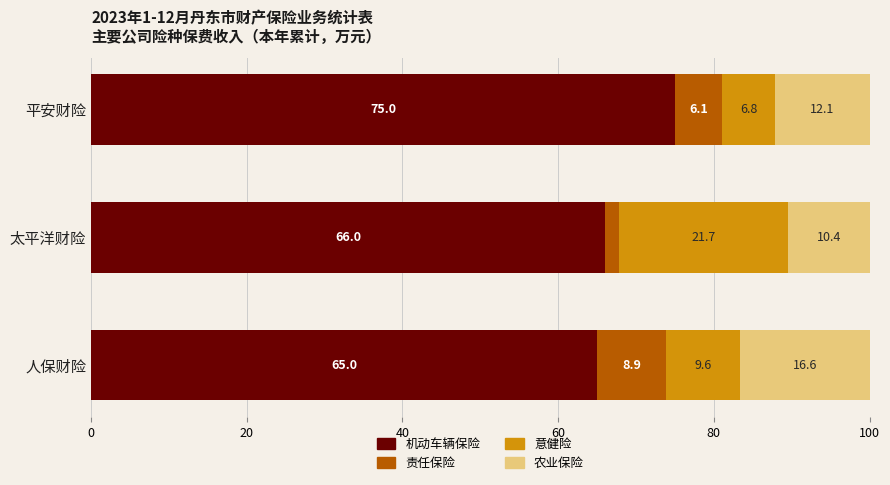

Rank the categories by 机动车辆保险 value from highest to lowest.

平安财险, 太平洋财险, 人保财险